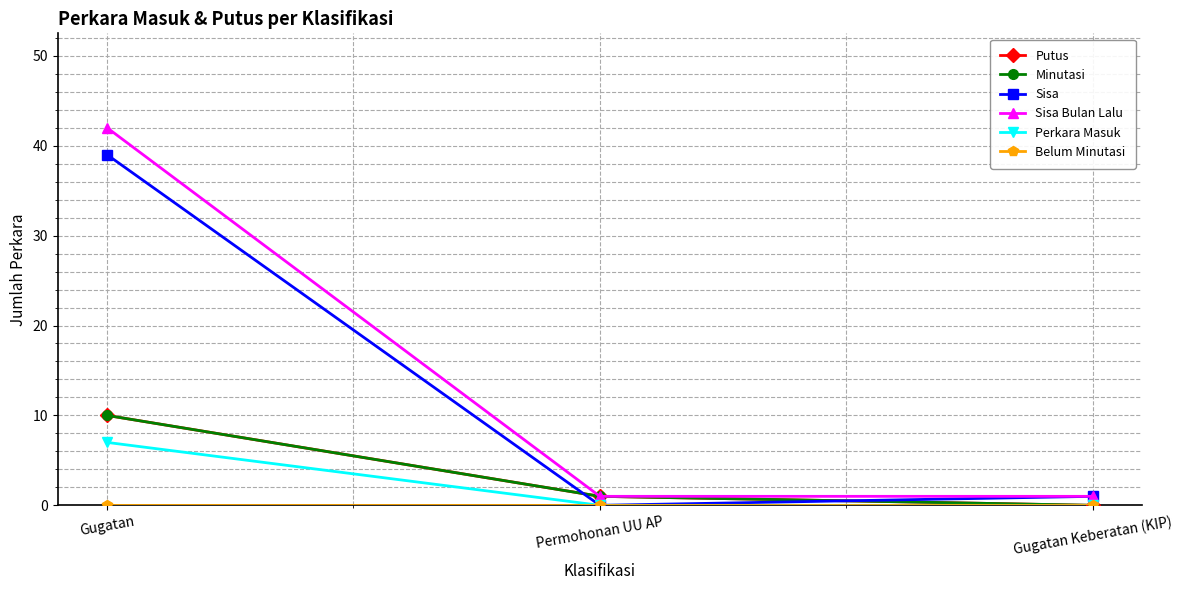

Reading left to right, transcribe all the data shown in this chart.

Putus: 10	1	0
Minutasi: 10	1	0
Sisa: 39	0	1
Sisa Bulan Lalu: 42	1	1
Perkara Masuk: 7	0	0
Belum Minutasi: 0	0	0